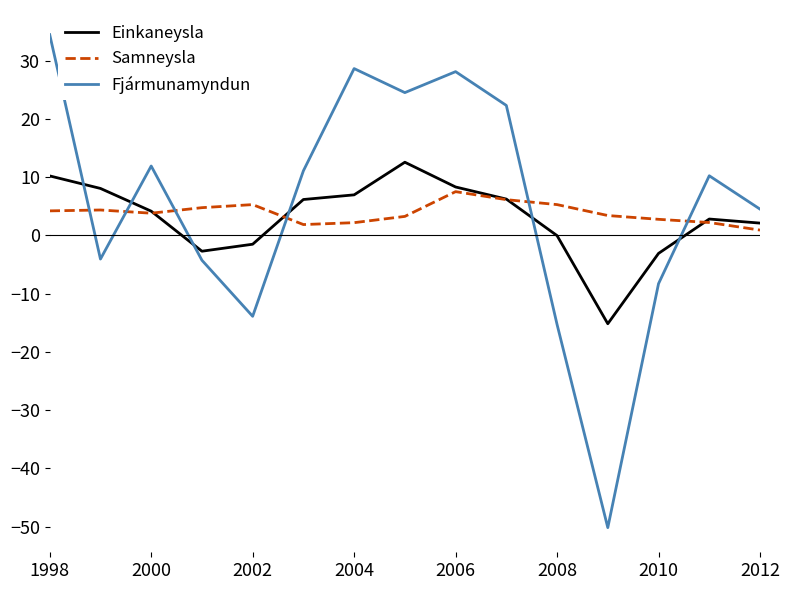

What is the average value of the Einkaneysla series?

3.0